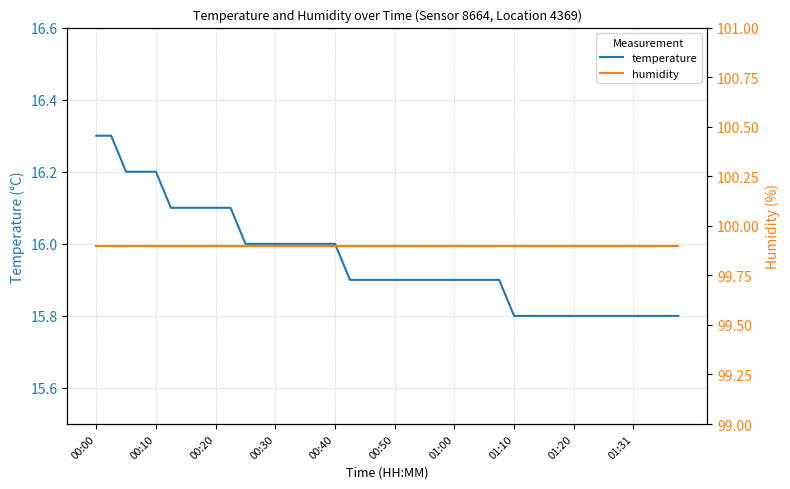

Count the number of data series in this chart.

2